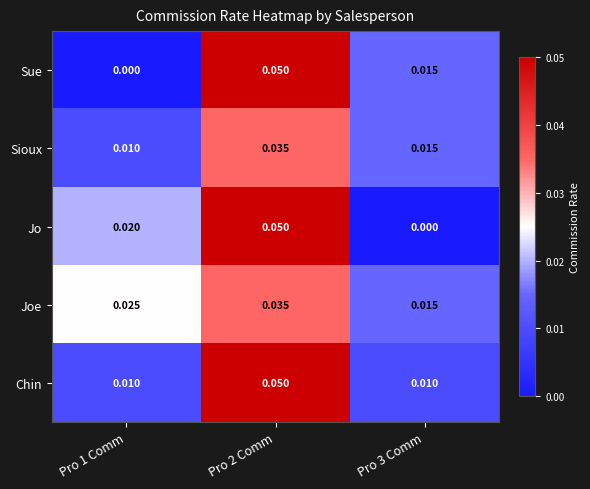

Which series changed the most between Pro 1 Comm and Pro 2 Comm?

Sue